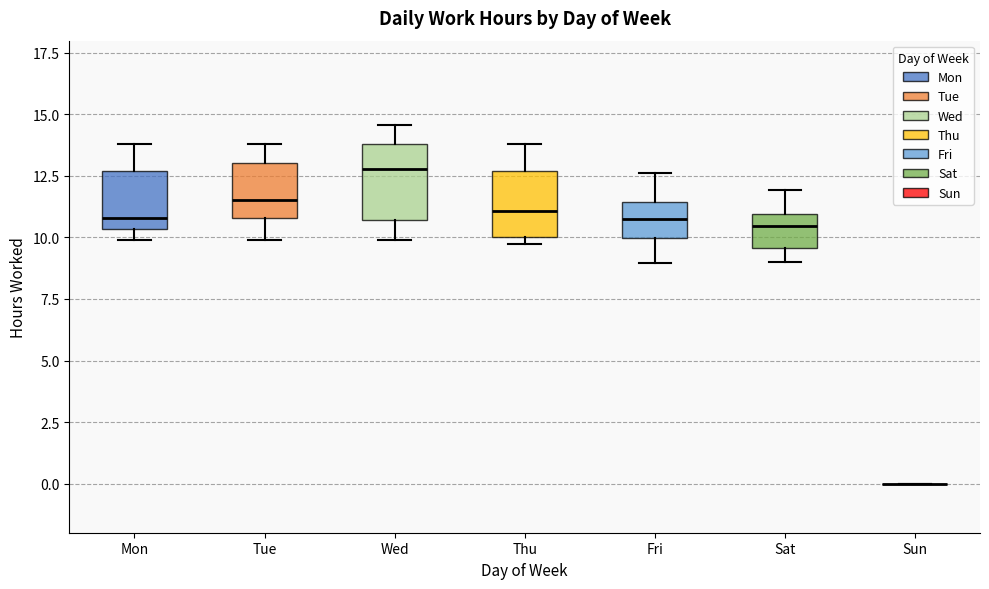

Reading left to right, read every box against the y-axis: the position of its median line, the range the box covers, and the ends of its whiskers. The values are not printed on the chart, so give them approximately, as read against the axis.

Mon: median 11.0, box 10.5 to 12.5, whiskers 10.0 to 14.0
Tue: median 11.5, box 11.0 to 13.0, whiskers 10.0 to 14.0
Wed: median 13.0, box 10.5 to 14.0, whiskers 10.0 to 14.5
Thu: median 11.0, box 10.0 to 12.5, whiskers 10.0 (just below the box's lower edge) to 14.0
Fri: median 11.0, box 10.0 to 11.5, whiskers 9.0 to 12.5
Sat: median 10.5, box 9.5 to 11.0, whiskers 9.0 to 12.0
Sun: box collapsed to a line at 0.0, whiskers 0.0 to 0.0